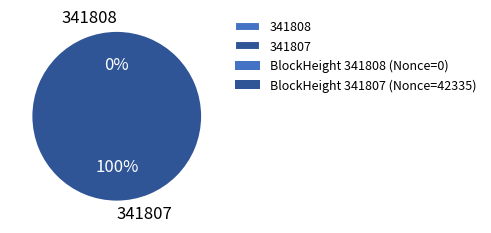

To the nearest percent, what is the combined percentage of 341807 and 341808?

100%